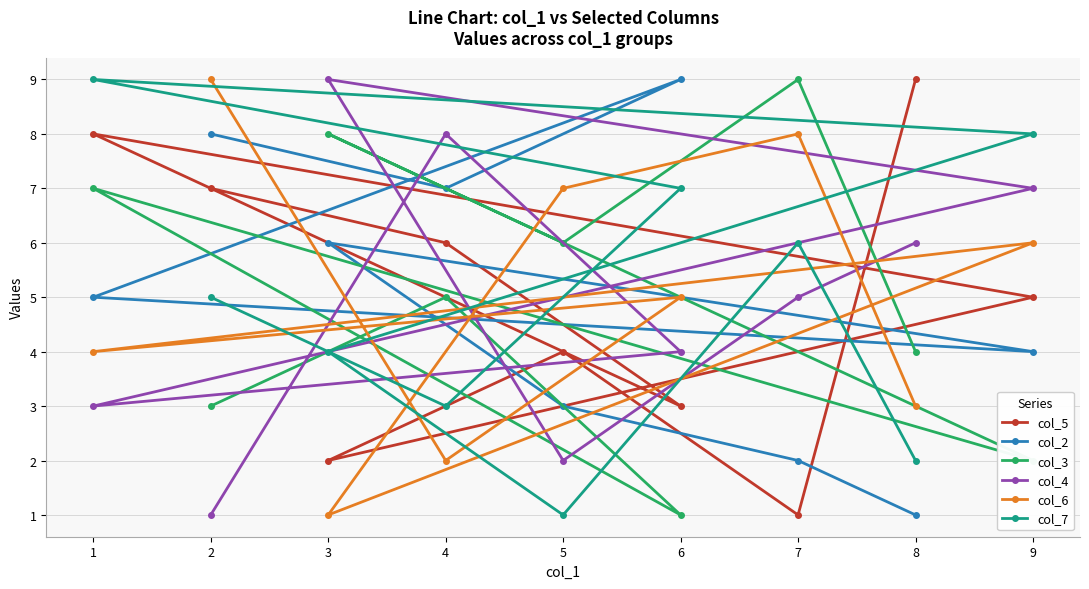

Which category has the highest value in the col_2 series?

6